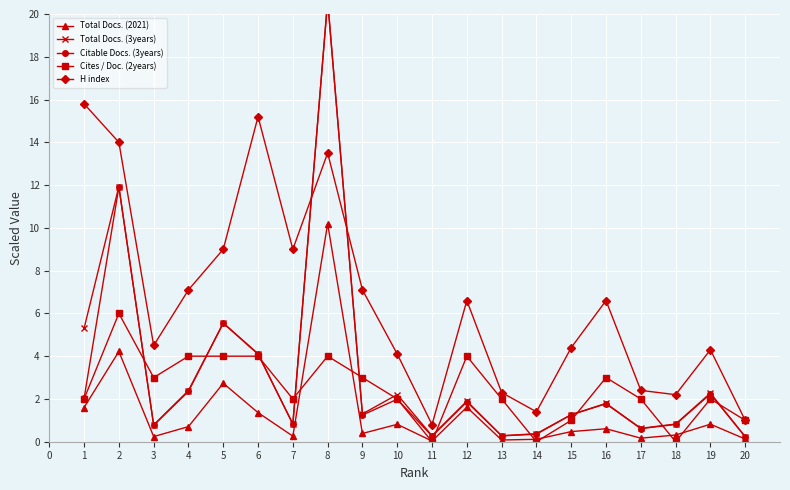

True or false: H index has a value of 9.0 at 5.

True